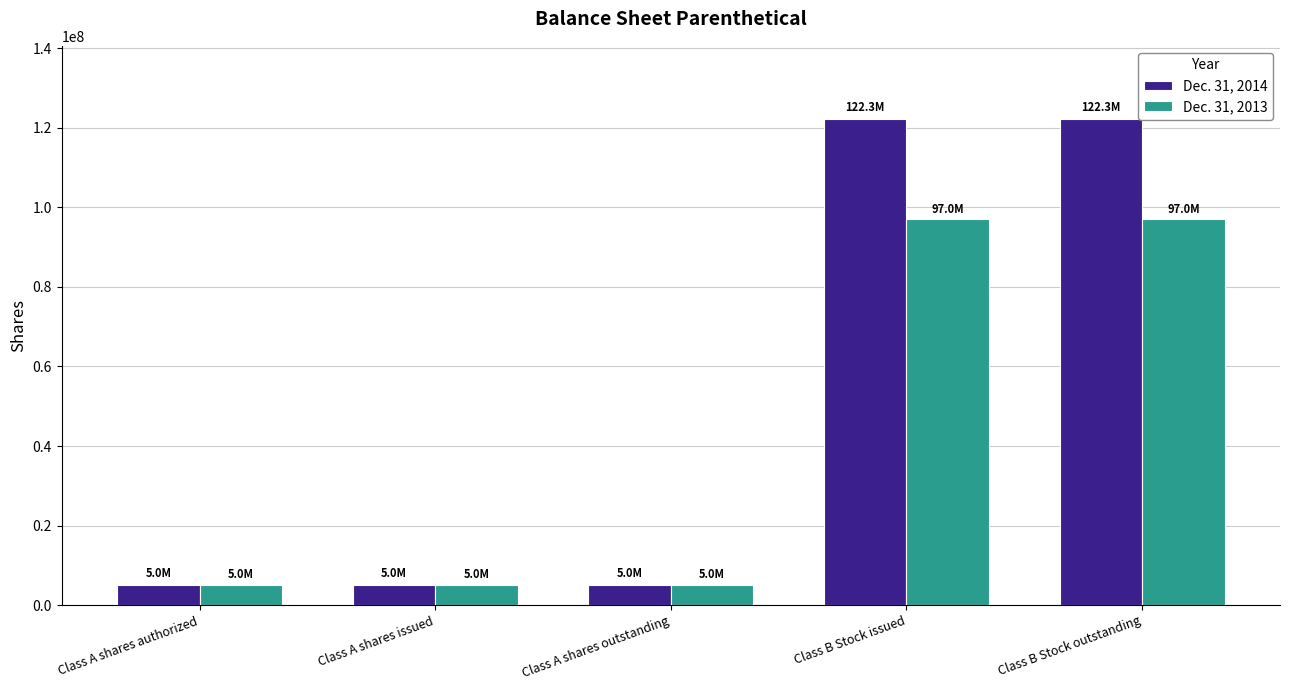

What position from the left is Class A shares authorized?

1